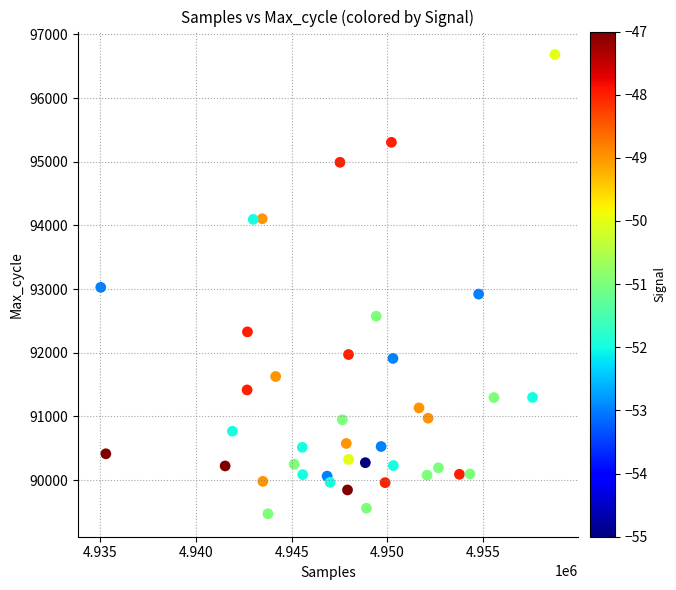

What is the range of X values (max minus min)?

23680